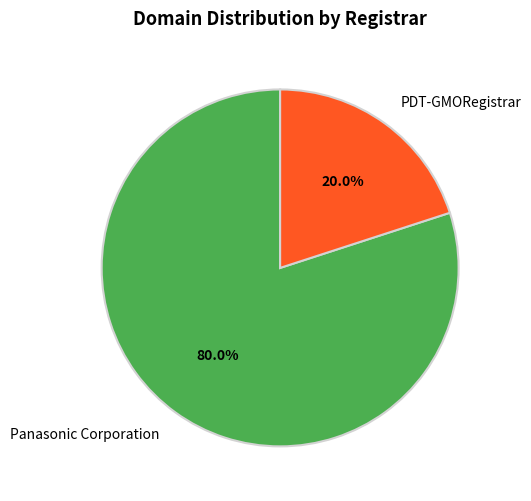

What portion of the pie excludes Panasonic Corporation?

20.0%